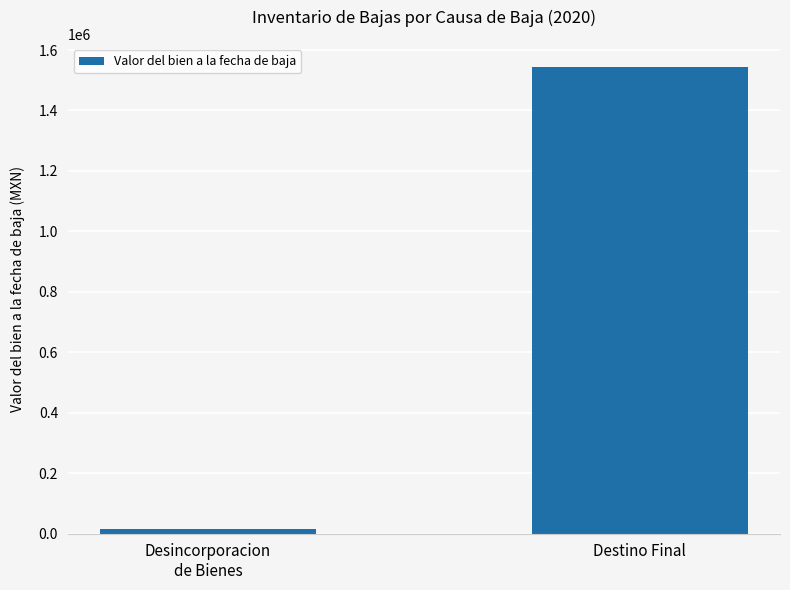

What is the label of the 2nd bar from the right?

Desincorporacion
de Bienes